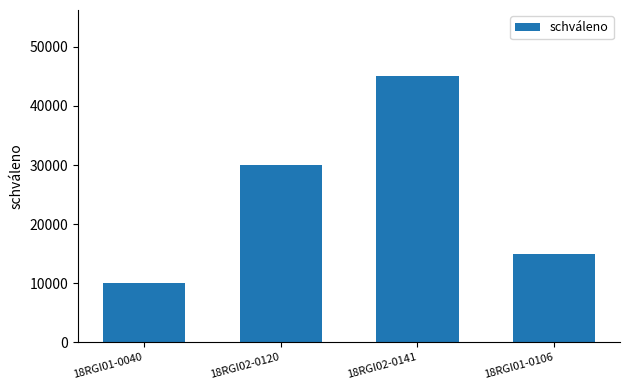

The chart shows a value of 52889 at 18RGI02-0120. True or false?

False